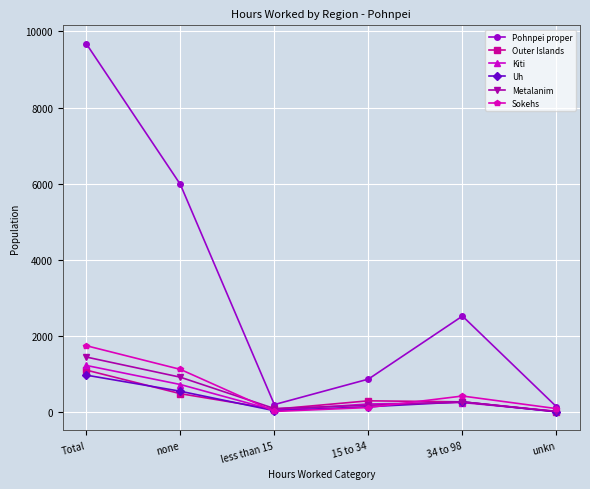

Between 15 to 34 and unkn, which series saw the biggest shift?

Pohnpei proper